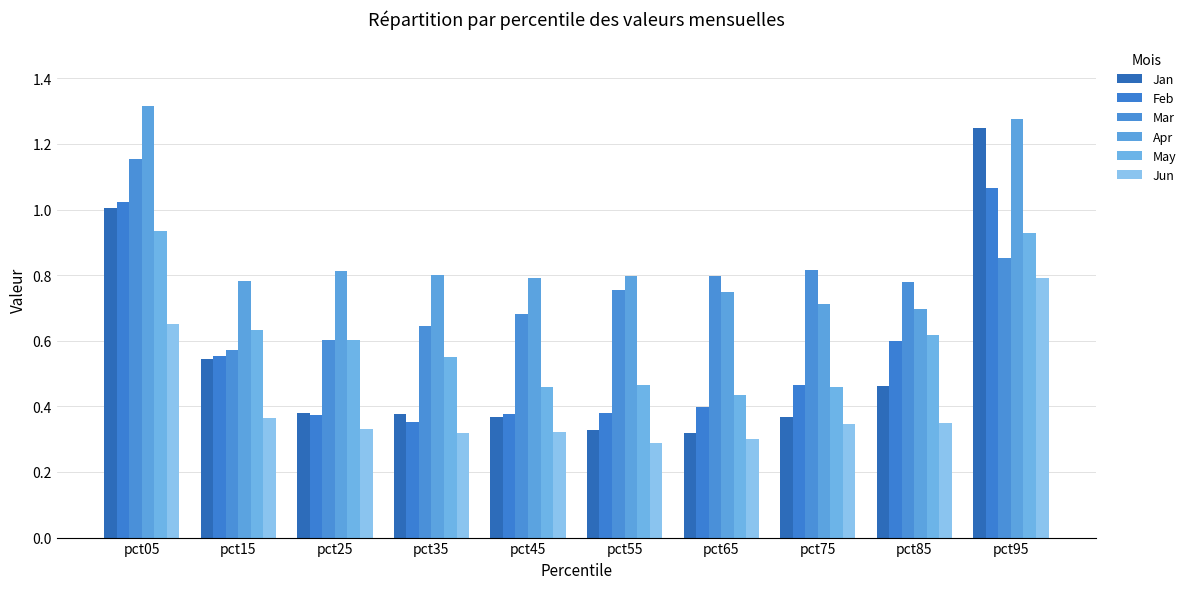

What is the minimum value shown in the chart?

0.3